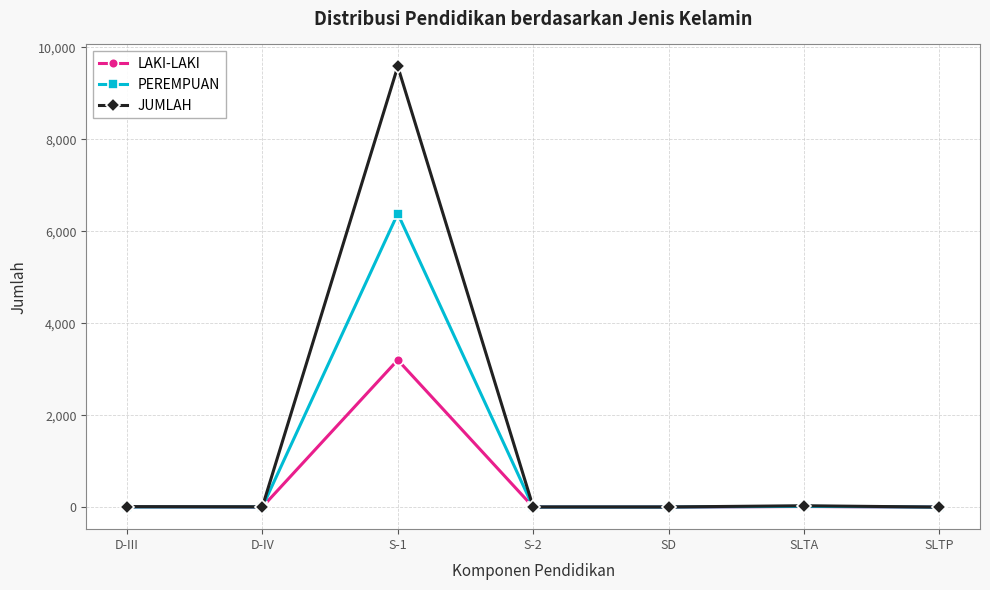

What are all the series names shown in the legend?

LAKI-LAKI, PEREMPUAN, JUMLAH